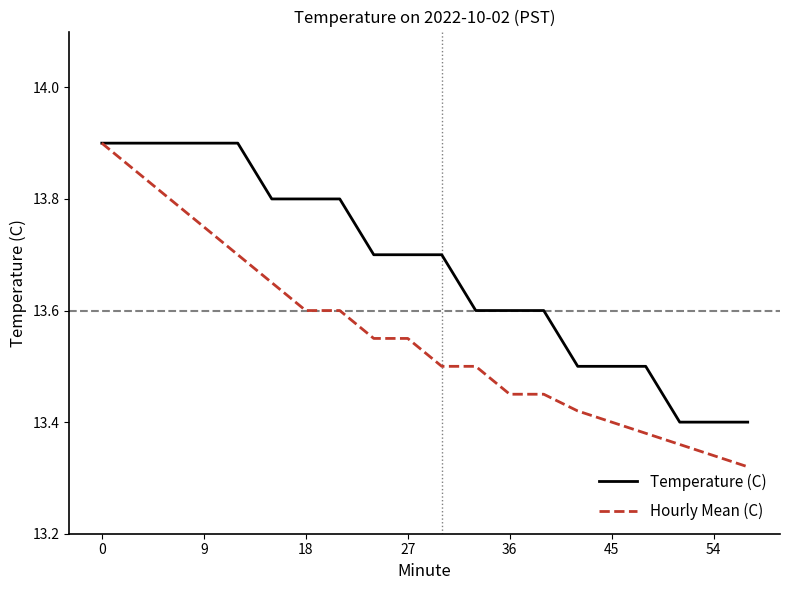

List the series in order of their overall mean, highest first.

Temperature (C), Hourly Mean (C)